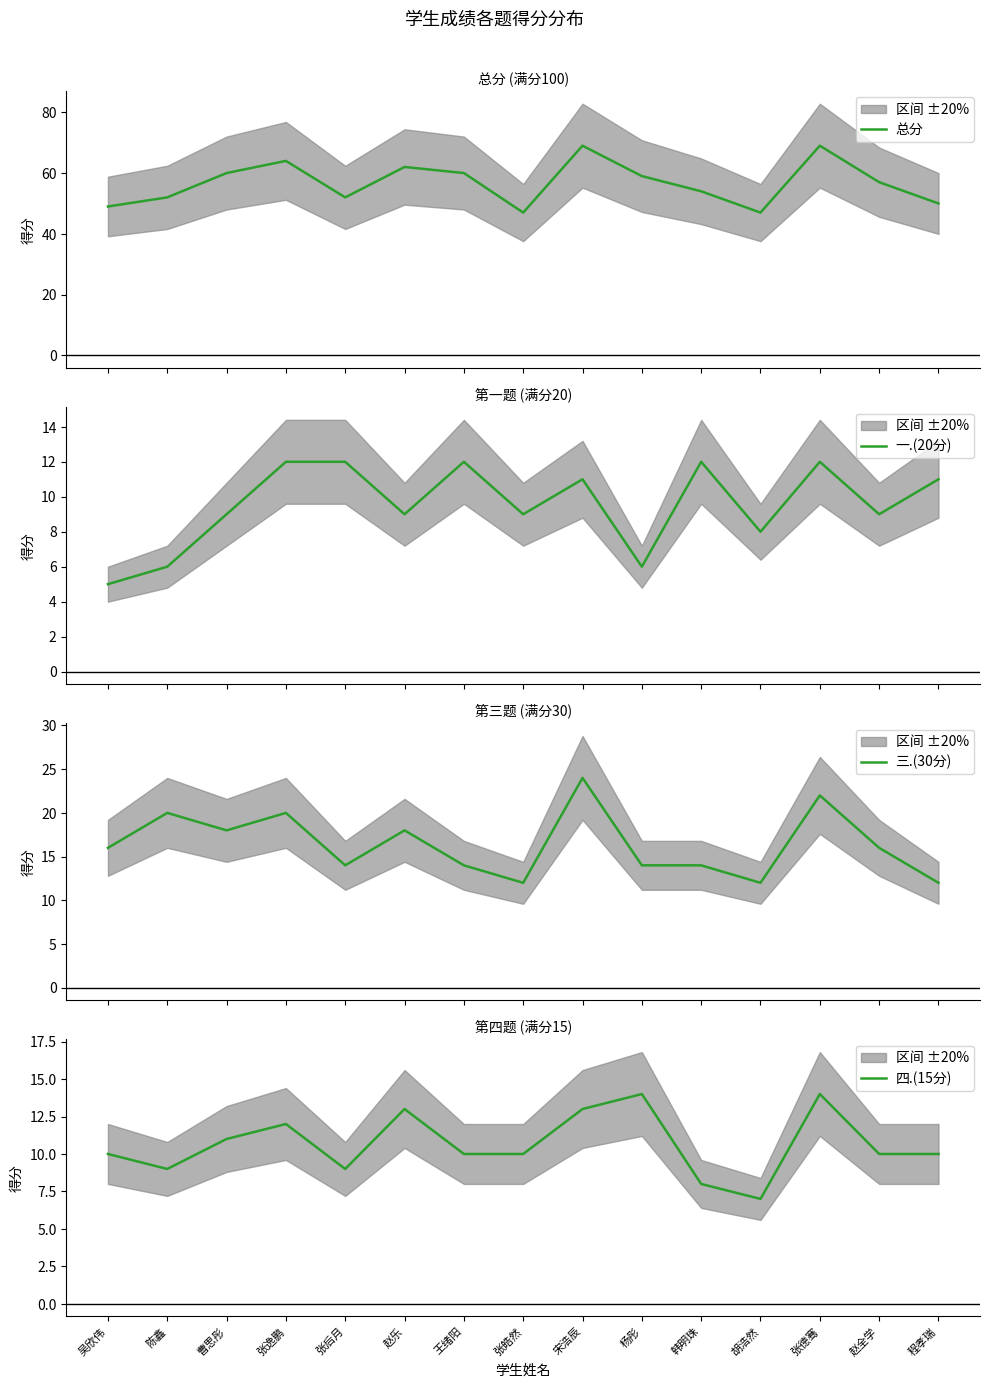

Is it true that 四.(15分) equals 13 at 宋浩辰?

True